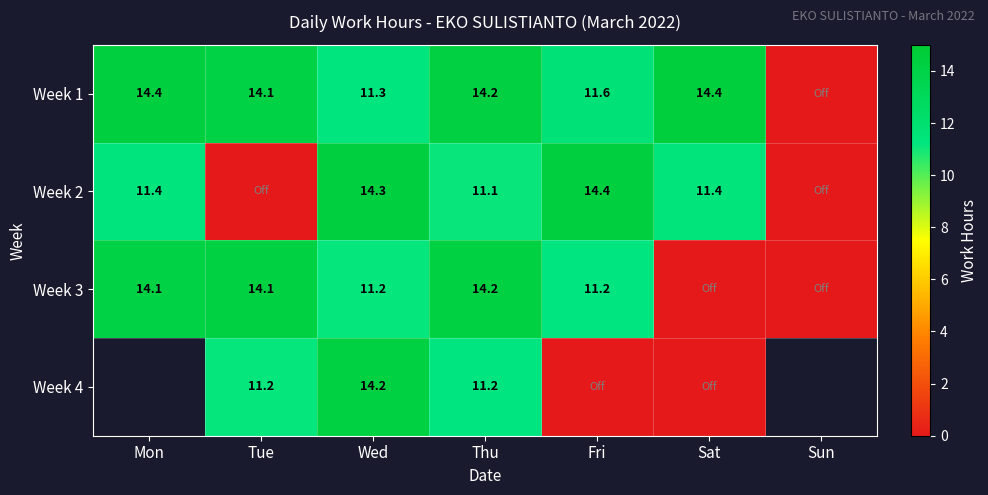

At which category does the chart reach its peak across all series?

Sat